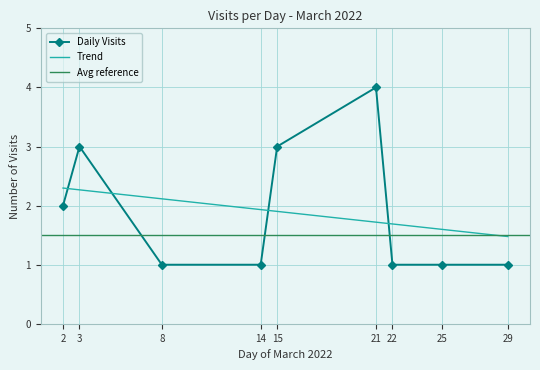

True or false: Daily Visits has a value of 2 at 29.

False